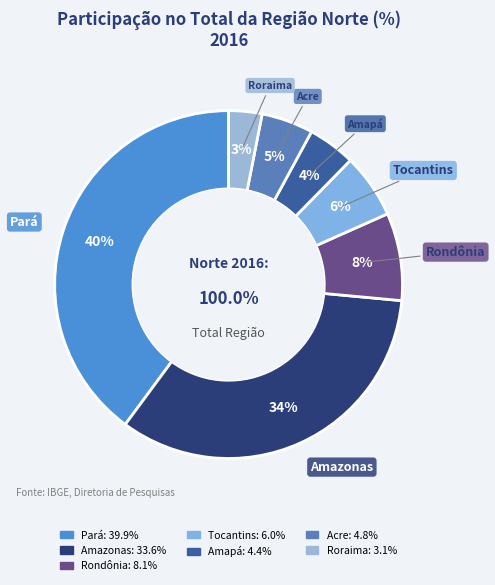

To the nearest percent, what is the average slice percentage?

14%